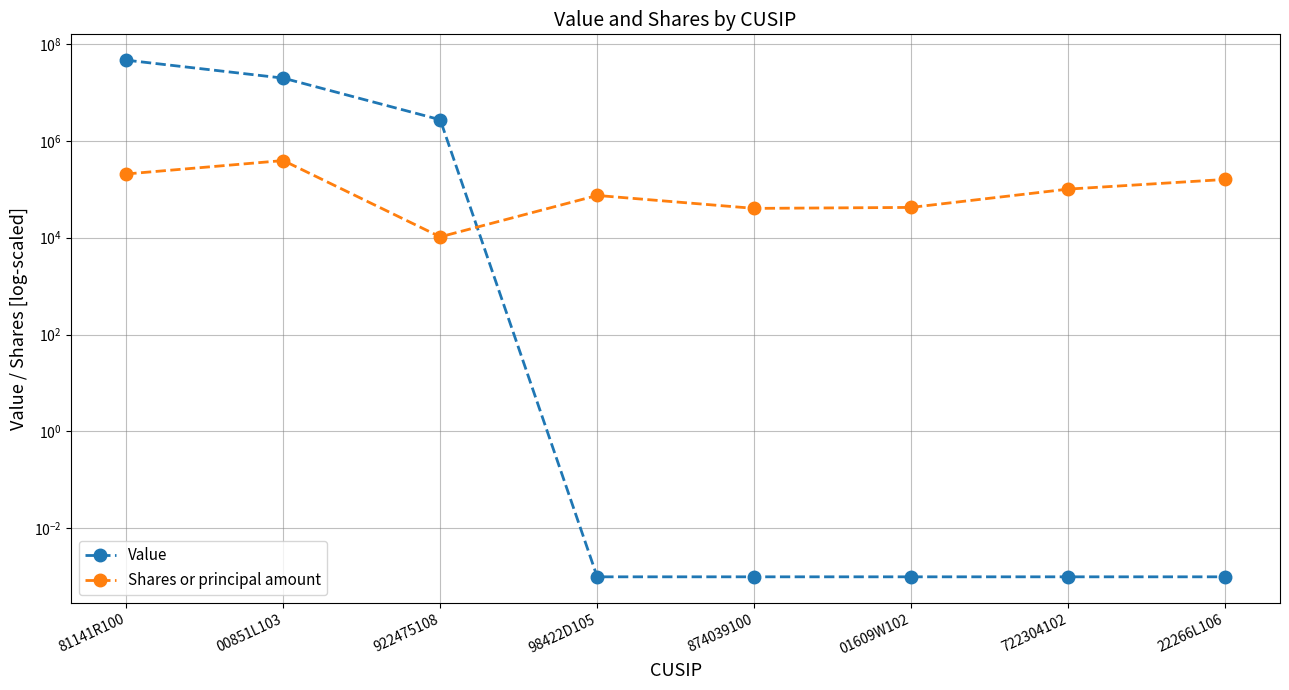

List the series in order of their overall mean, highest first.

Value, Shares or principal amount